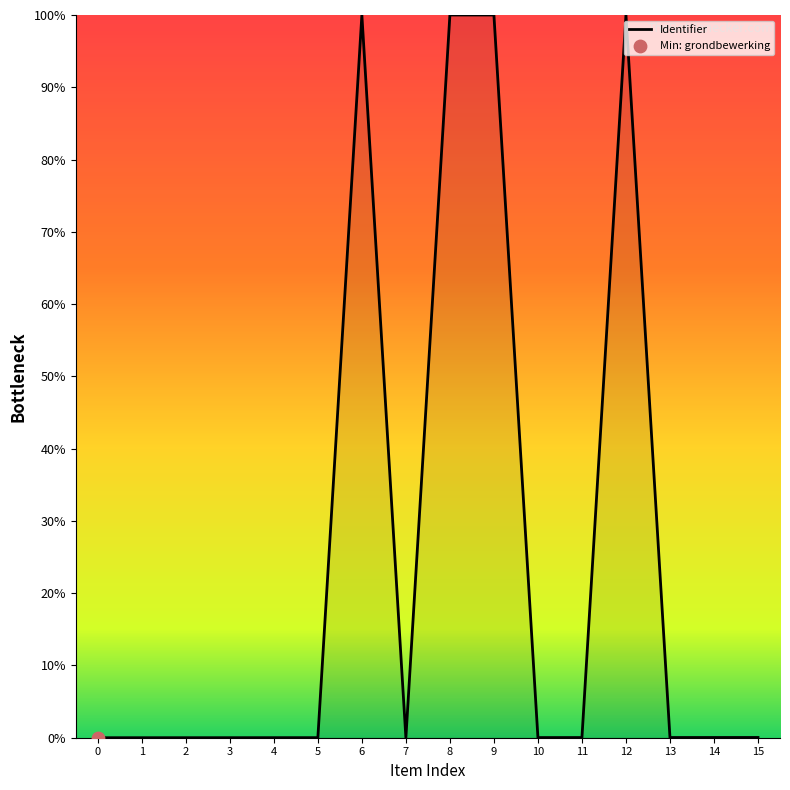

What is the maximum value shown in the chart?

100.0